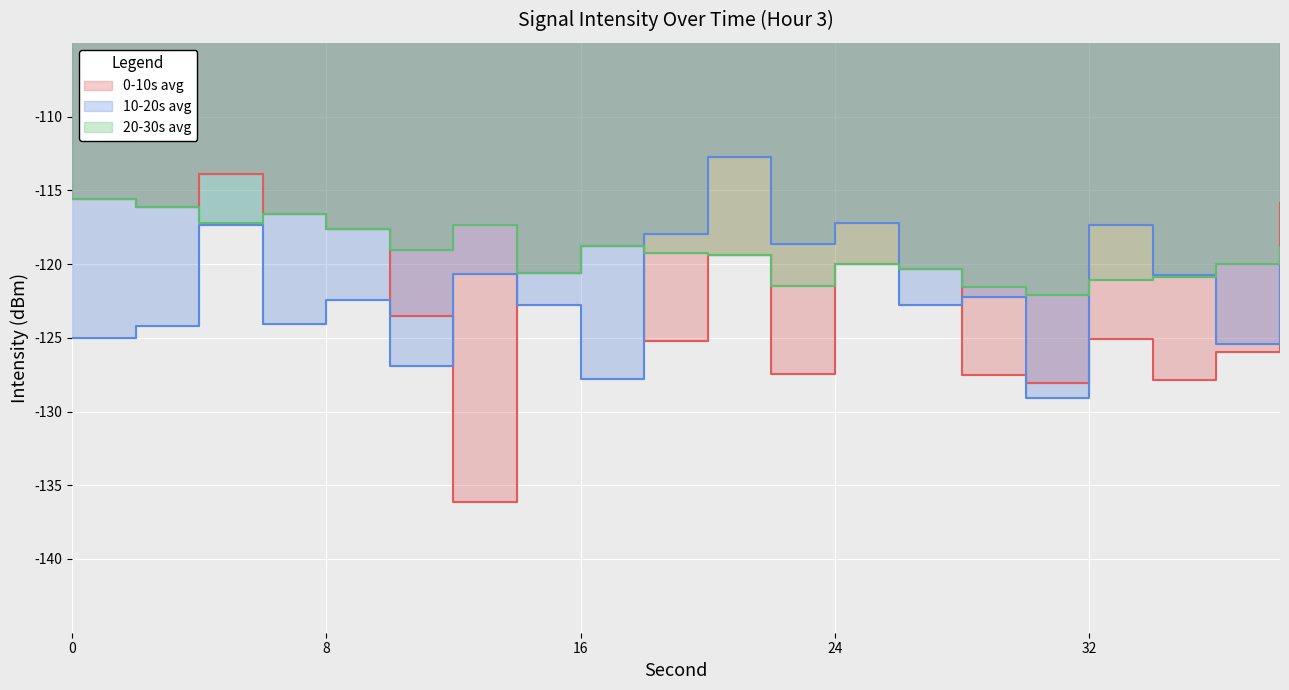

Reading left to right, what are all the values shown in this chart?

0-10s avg: -115.6	-116.1	-113.9	-116.6	-117.6	-123.5	-136.1	-120.6	-118.8	-125.3	-119.4	-127.5	-120.0	-120.3	-127.5	-128.1	-125.1	-127.9	-126.0	-115.9
10-20s avg: -125.0	-124.2	-117.4	-124.1	-122.4	-126.9	-120.6	-122.8	-127.8	-117.9	-112.7	-118.7	-117.2	-122.8	-122.2	-129.1	-117.3	-120.8	-125.4	-119.1
20-30s avg: -115.6	-116.1	-117.2	-116.6	-117.6	-119.1	-117.3	-120.6	-118.8	-119.3	-119.4	-121.5	-120.0	-120.3	-121.5	-122.1	-121.1	-120.9	-120.0	-118.9